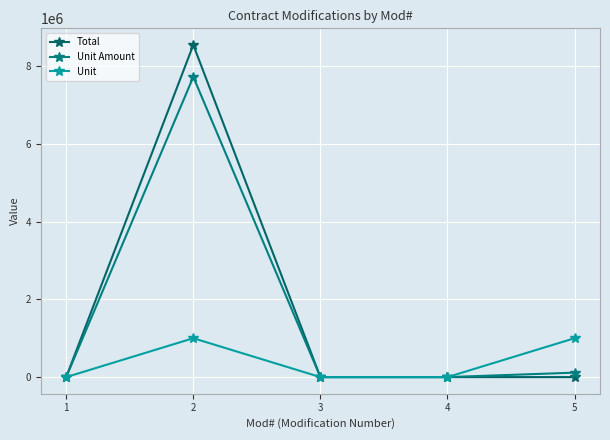

What is the value of the Unit point at the 2nd from the left?

1000000